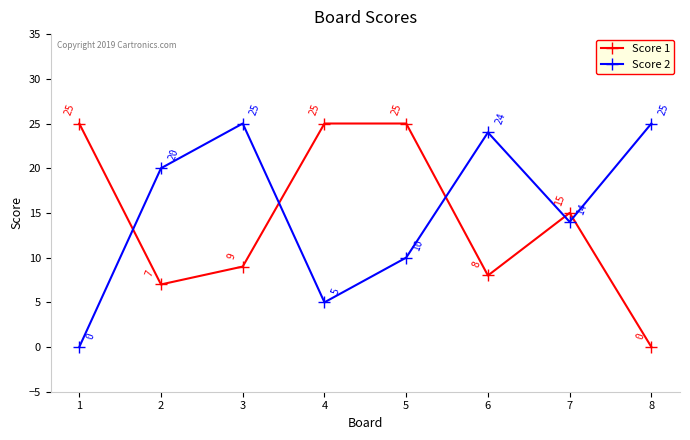

Read the Score 2 value at 8, to the nearest 5.

25